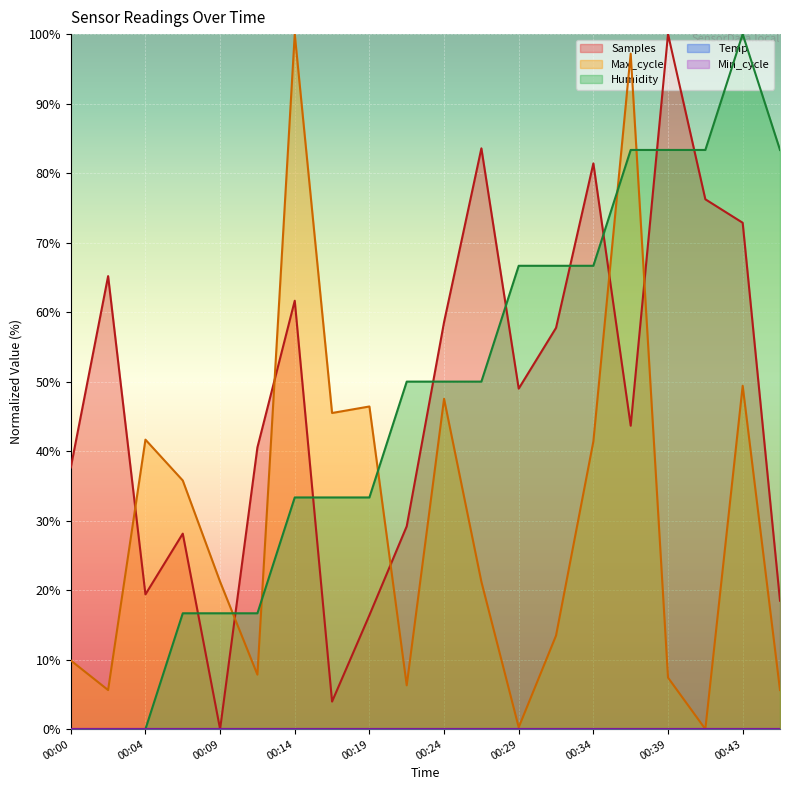

What value does the Humidity series have at 00:34?

66.7